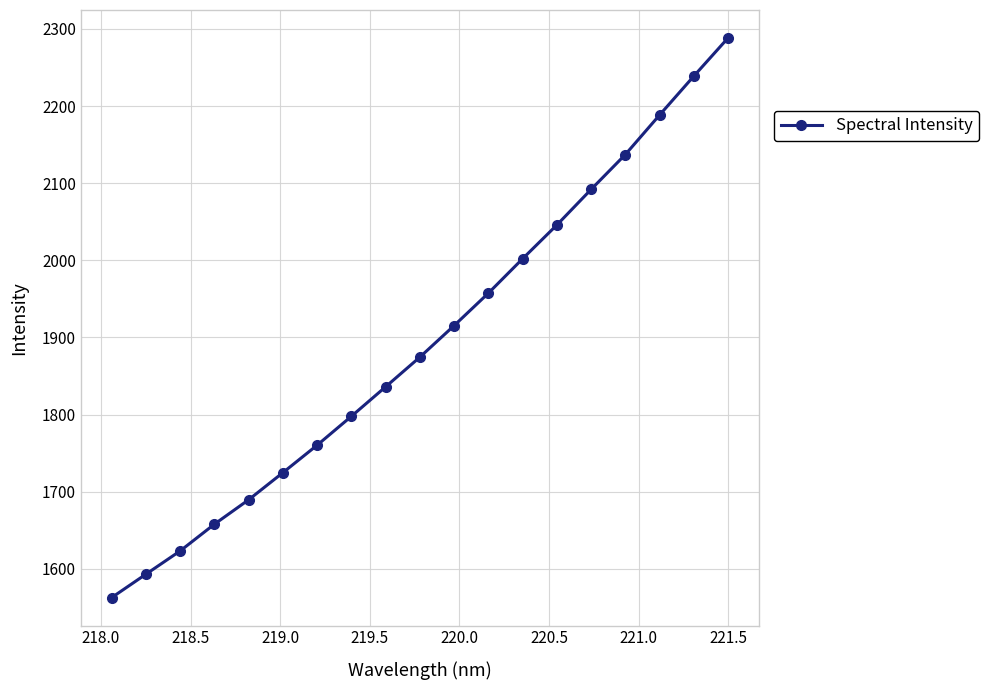

What is the value of the 6th point from the left?

1724.7